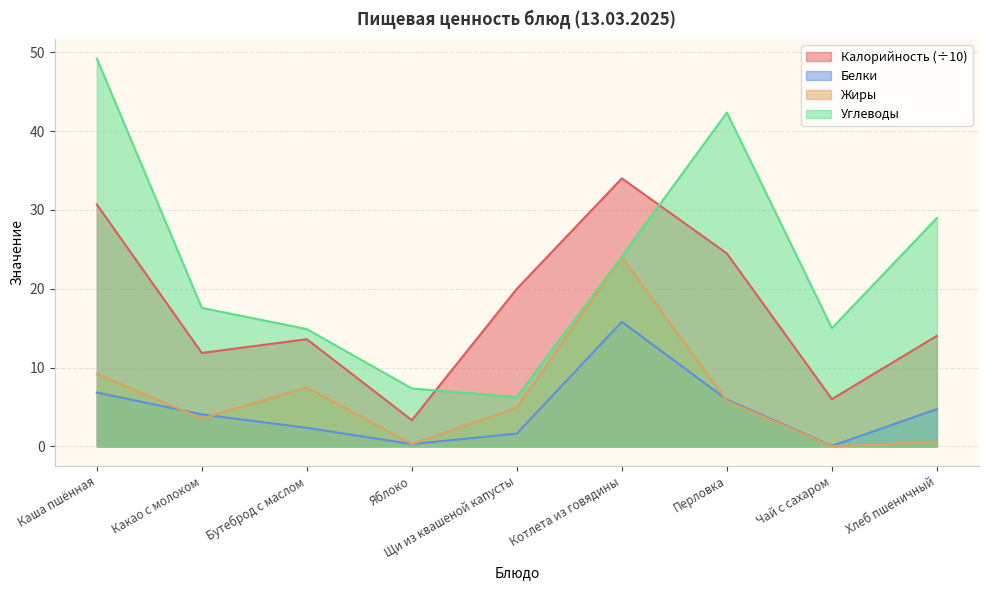

Between Котлета из говядины and Чай с сахаром, which series saw the biggest shift?

Калорийность (÷10)